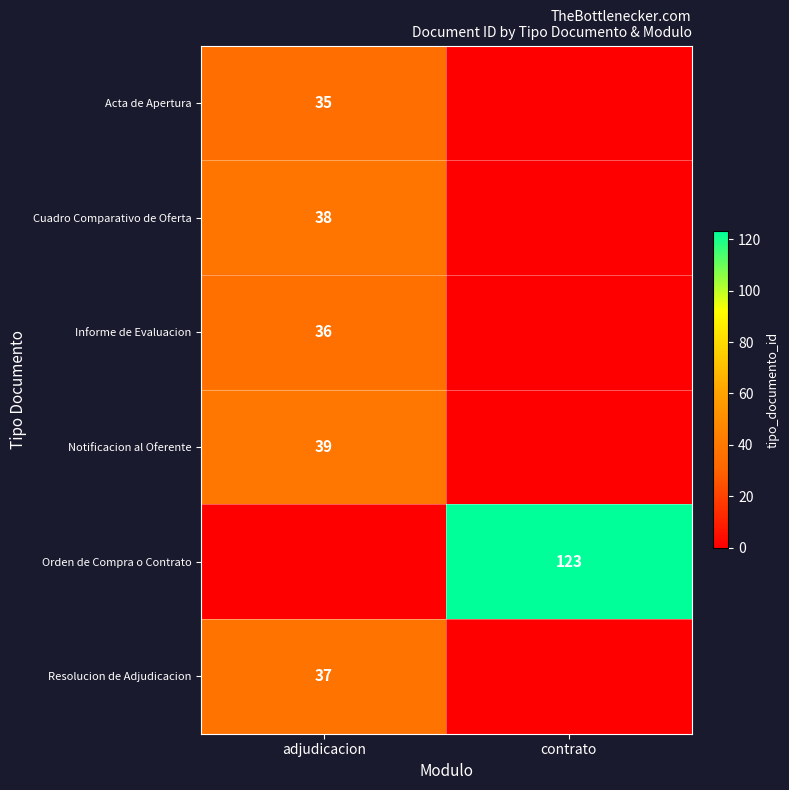

Which has a higher value, adjudicacion or contrato?

adjudicacion